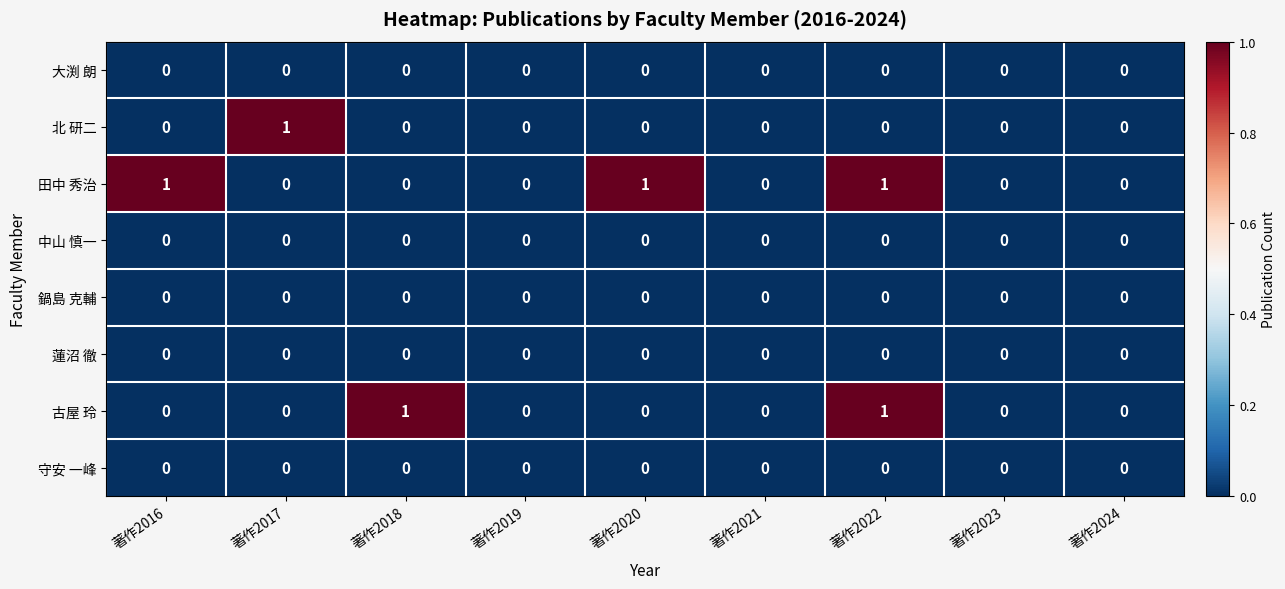

At which category is the sum across all series the highest?

著作2022